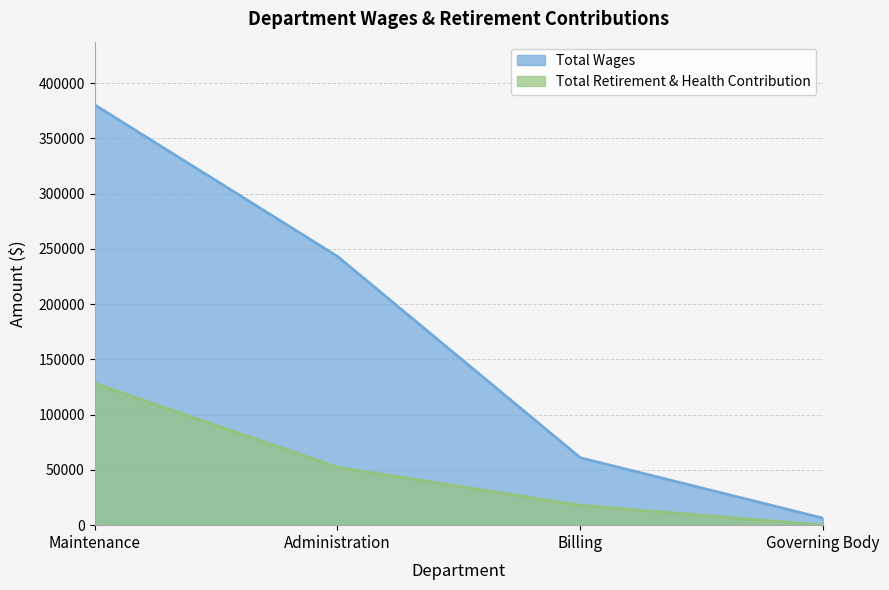

How many values in Total Retirement & Health Contribution are above zero?

3